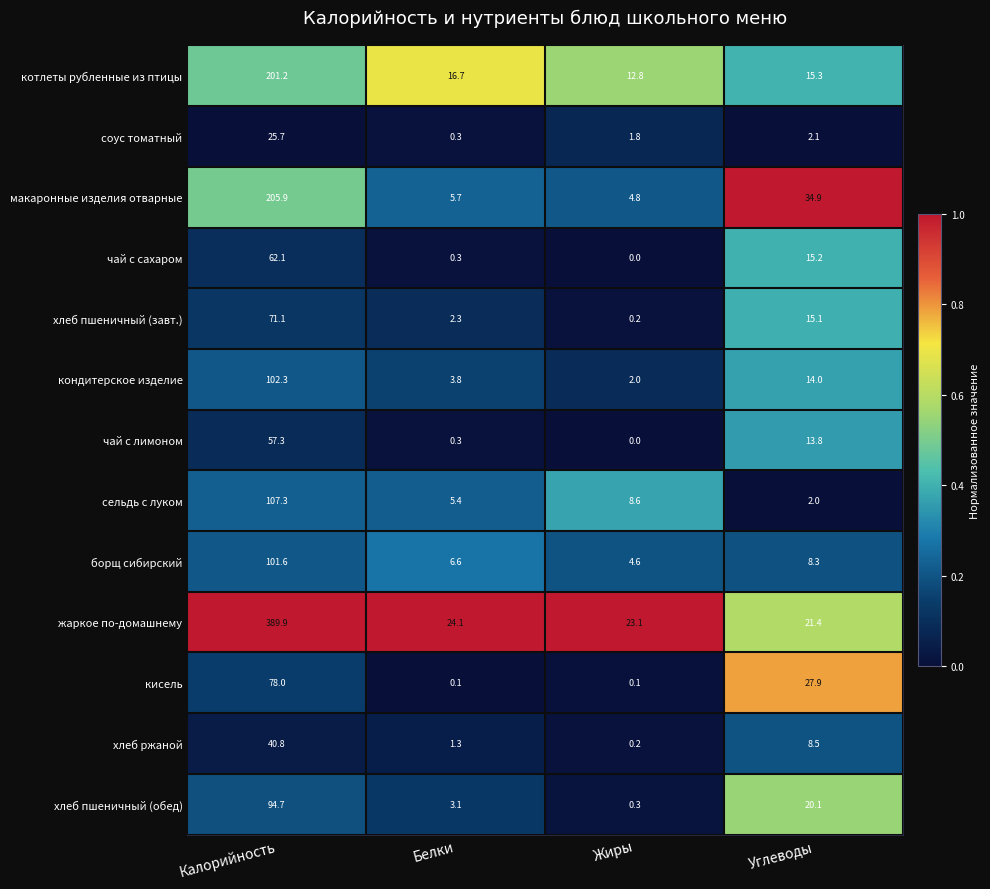

What is the maximum value for чай с лимоном?

57.3